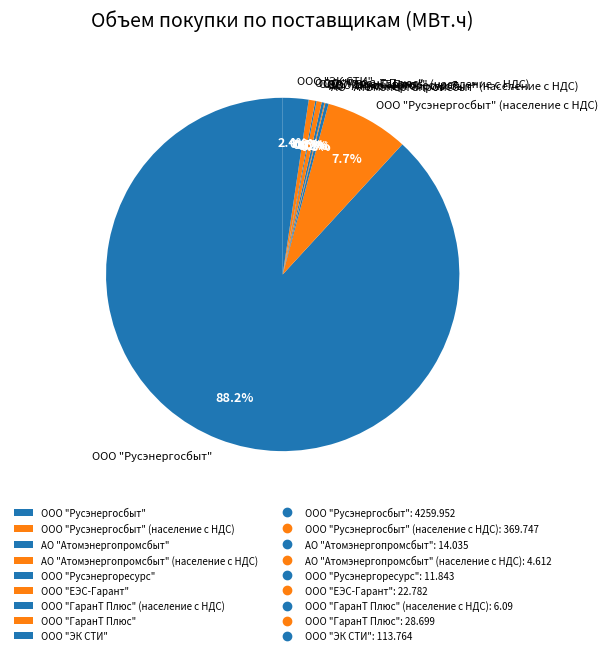

Is it true that ООО "ГаранТ Плюс" is 1% of the pie?

True